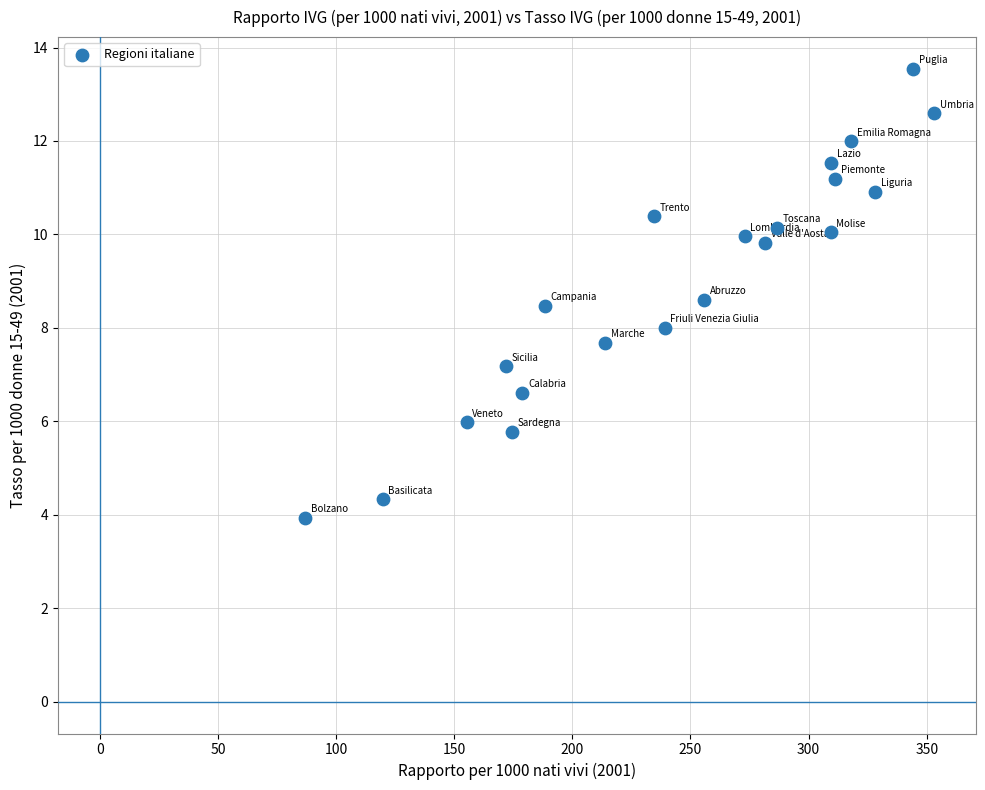

What is the range of X values (max minus min)?

266.1